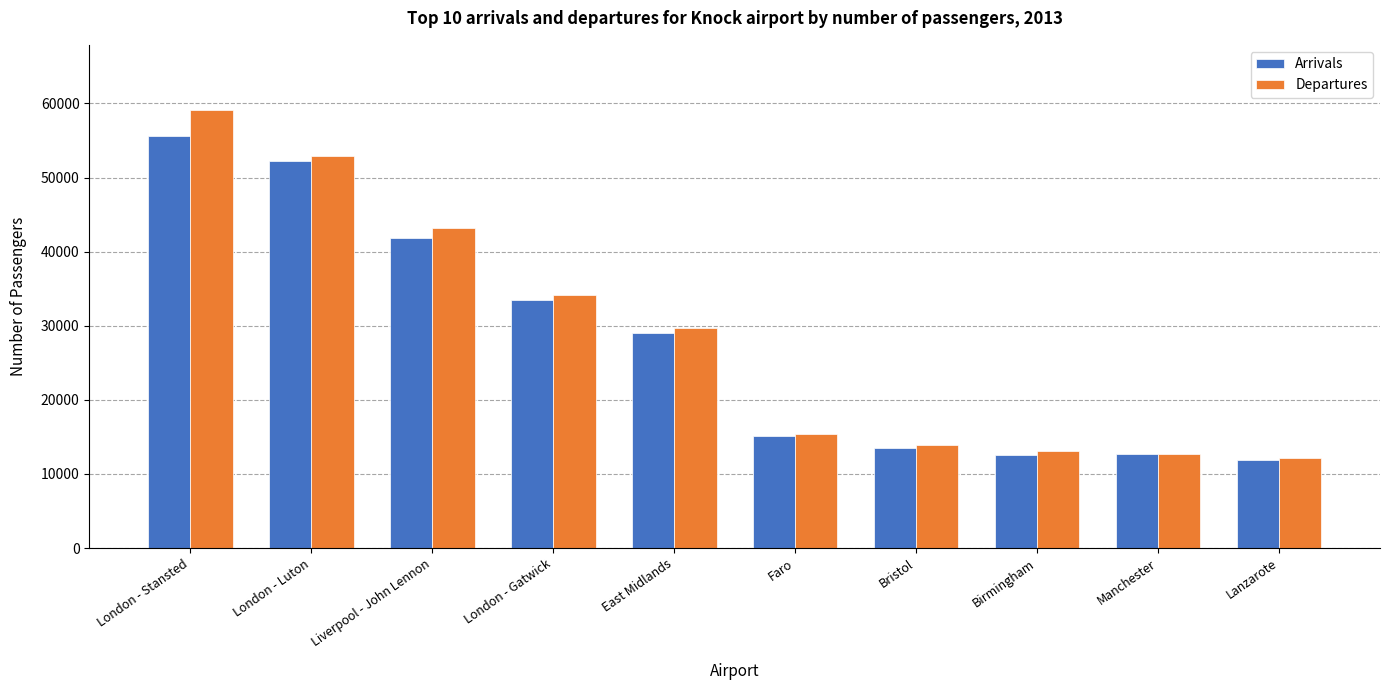

What is the label of the 8th bar from the right?

Liverpool - John Lennon